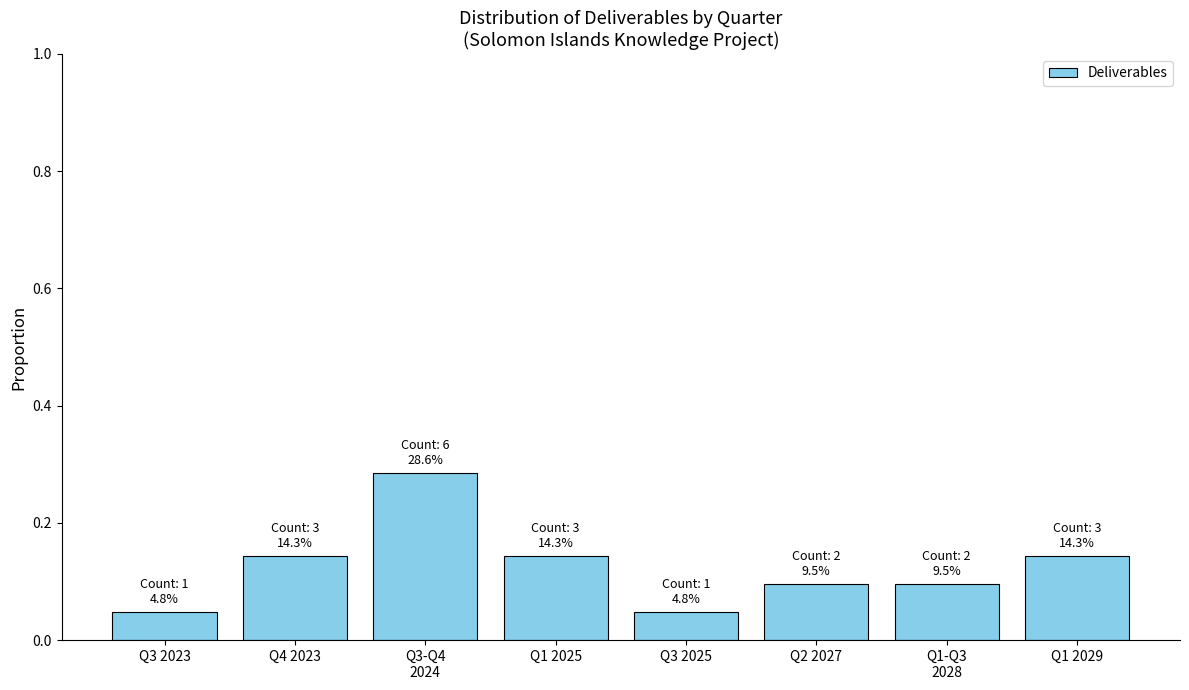

What position from the right is Q3 2023?

8